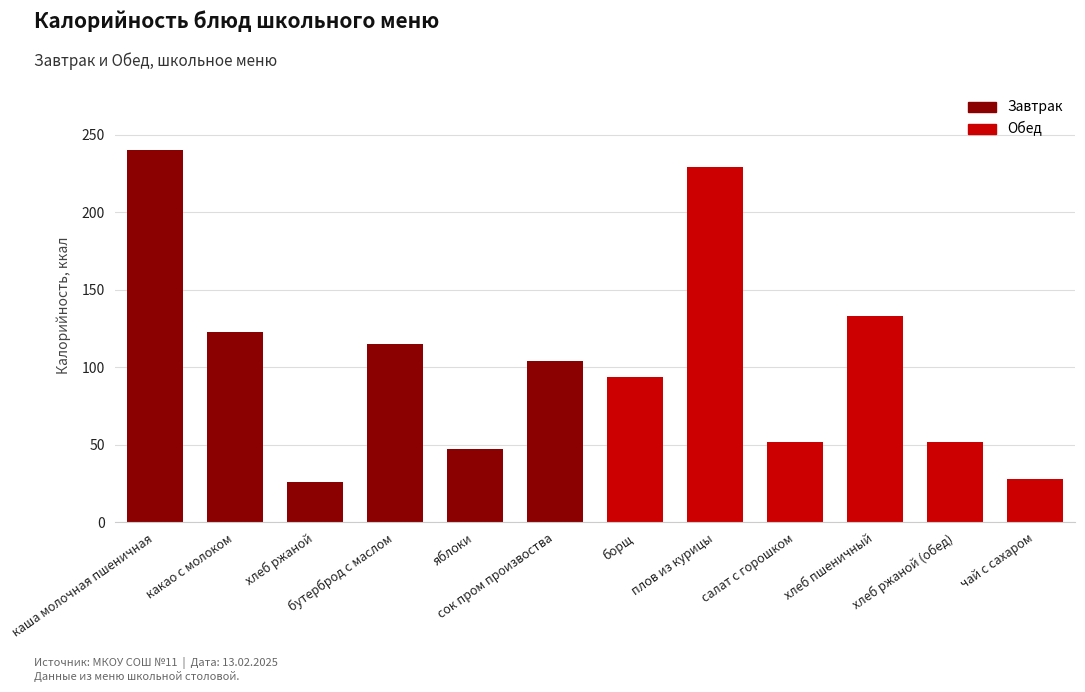

The value at хлеб ржаной (обед) is 52. True or false?

True